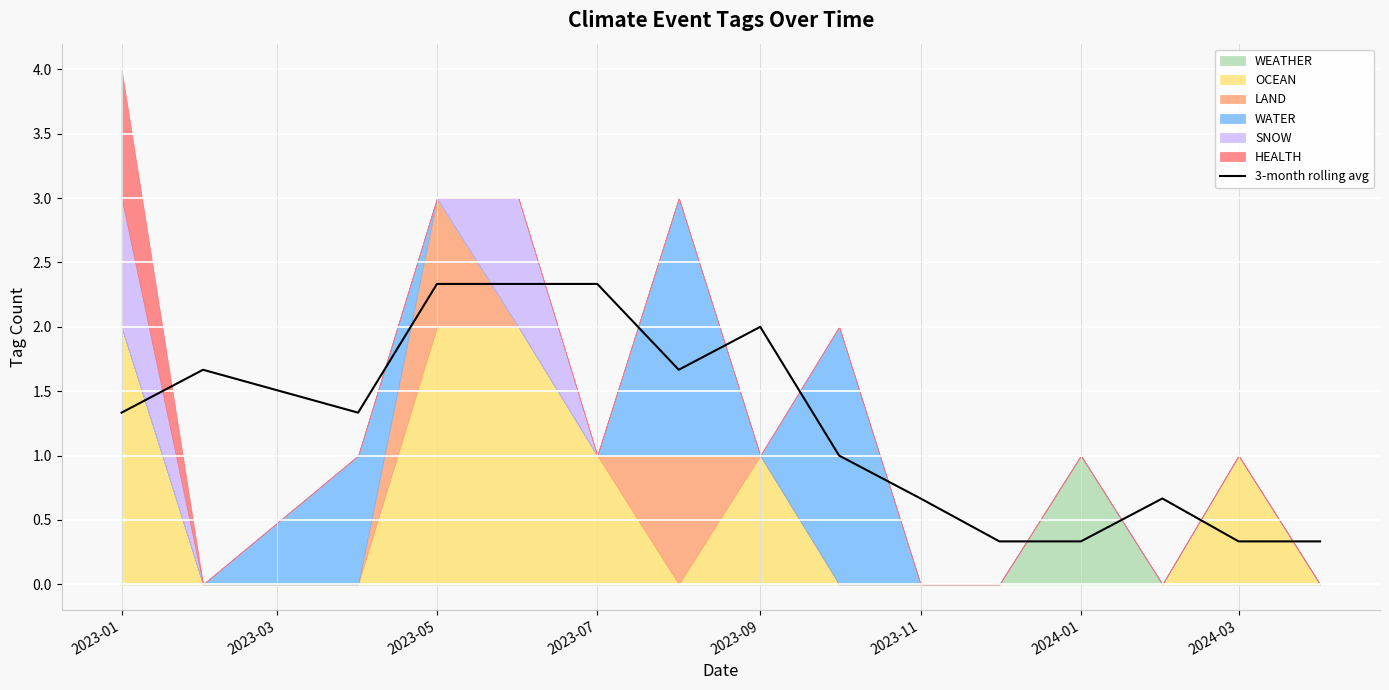

What is the average value?

1.2